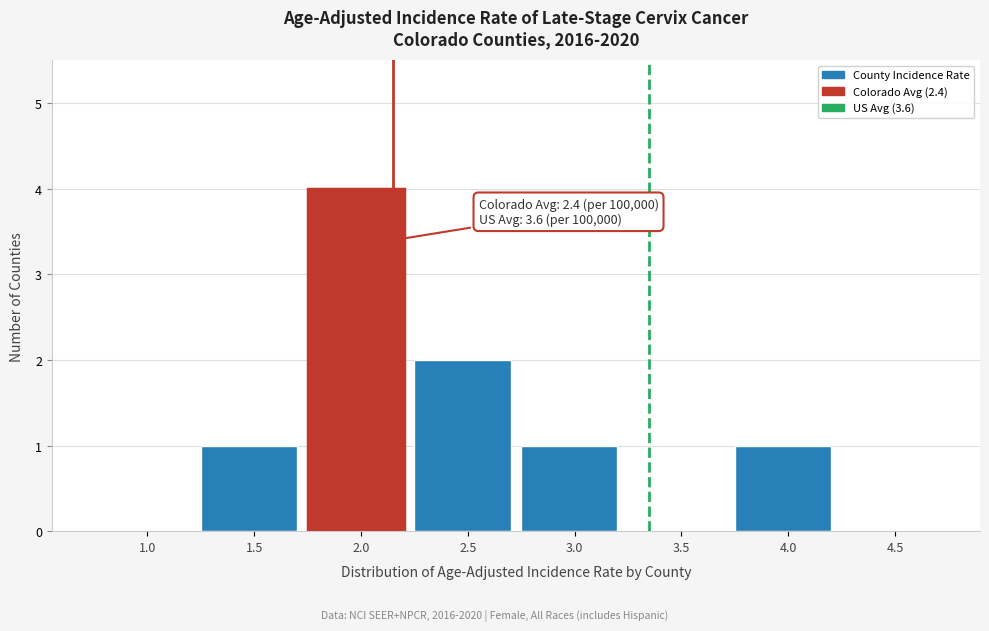

Reading right to left, extract all data points from this chart.

4.5=0	4.0=1	3.5=0	3.0=1	2.5=2	2.0=4	1.5=1	1.0=0